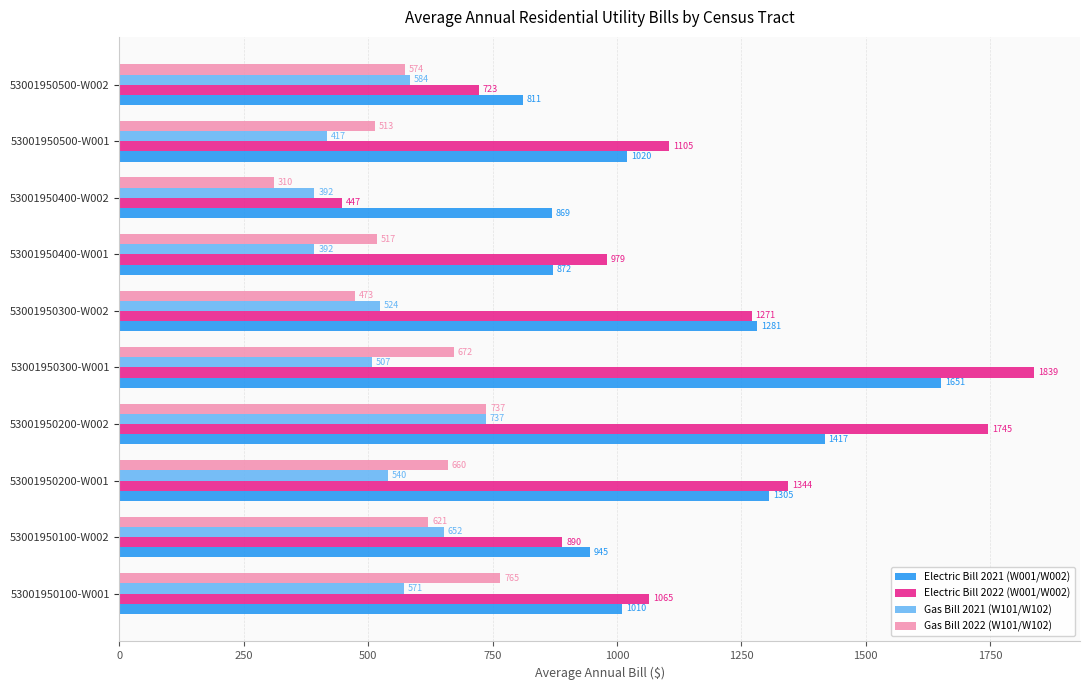

What is the sum of all Gas Bill 2021 (W101/W102) values?

5314.7